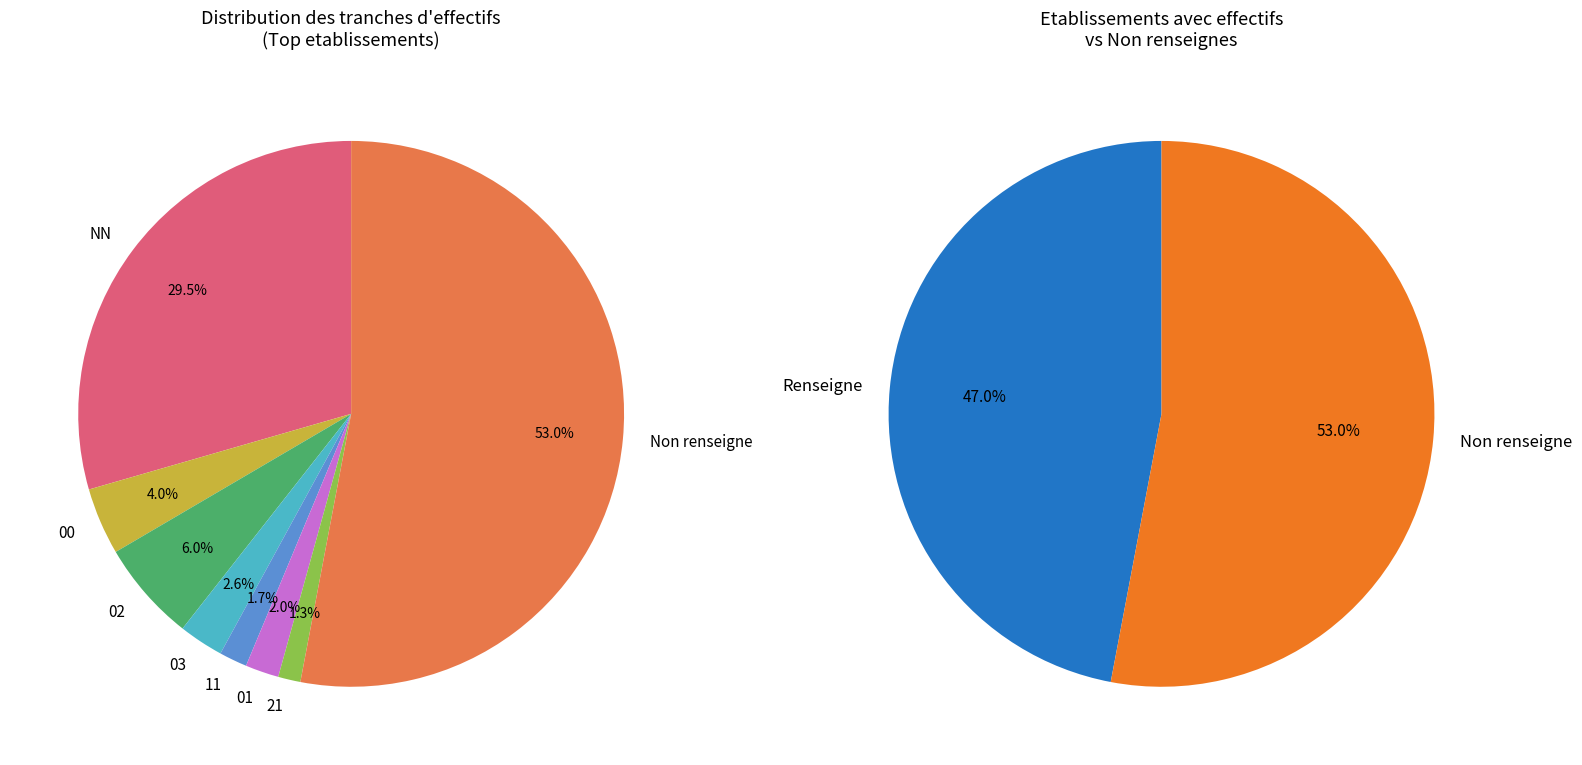

True or false:  accounts for 47% of the total.

False